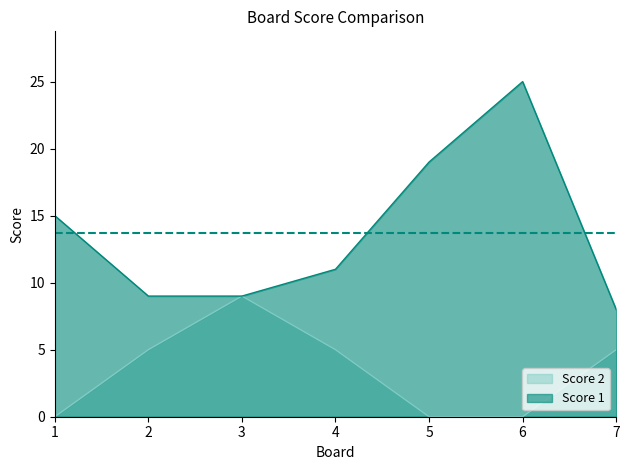

How many data points in Score 2 are above 5?

1